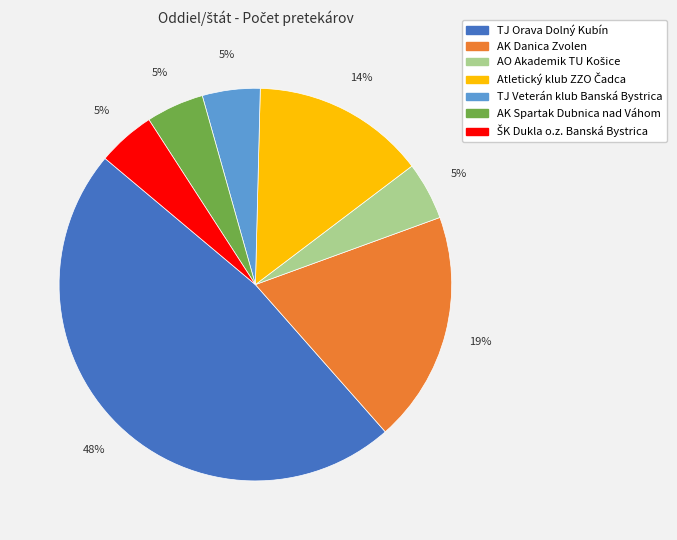

To the nearest percent, what is the average slice percentage?

14%